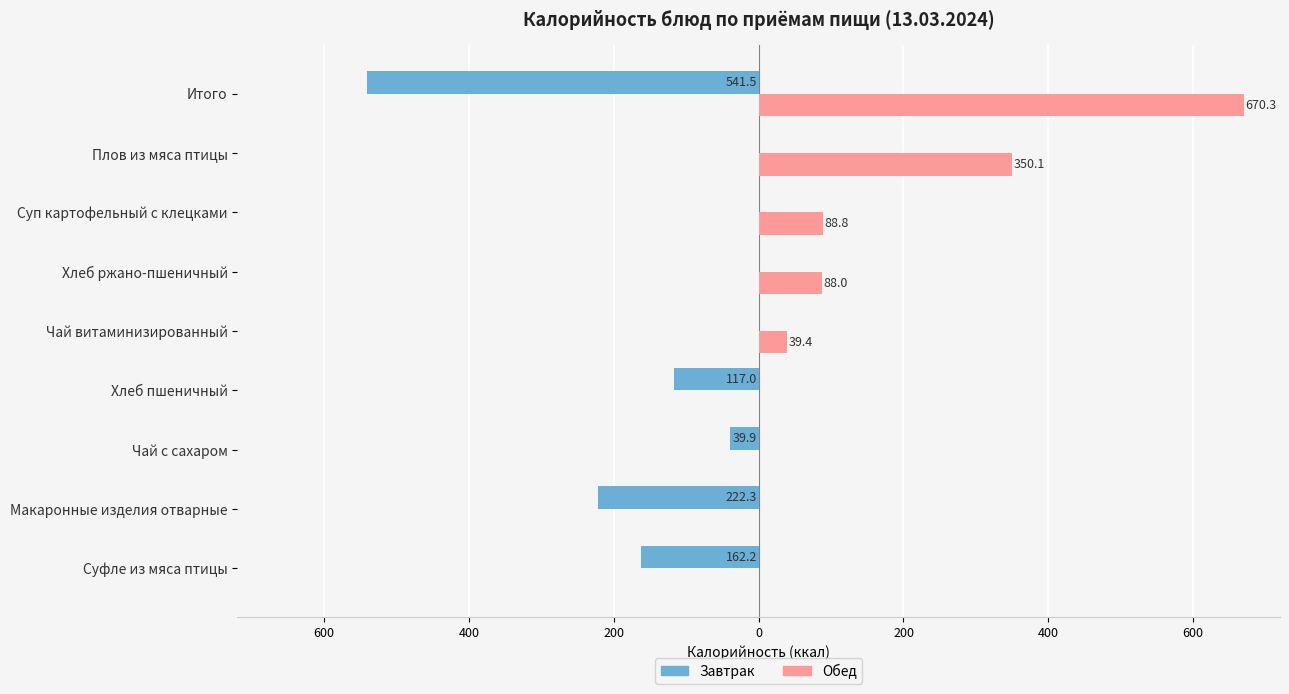

What are all the series names shown in the legend?

Завтрак, Обед